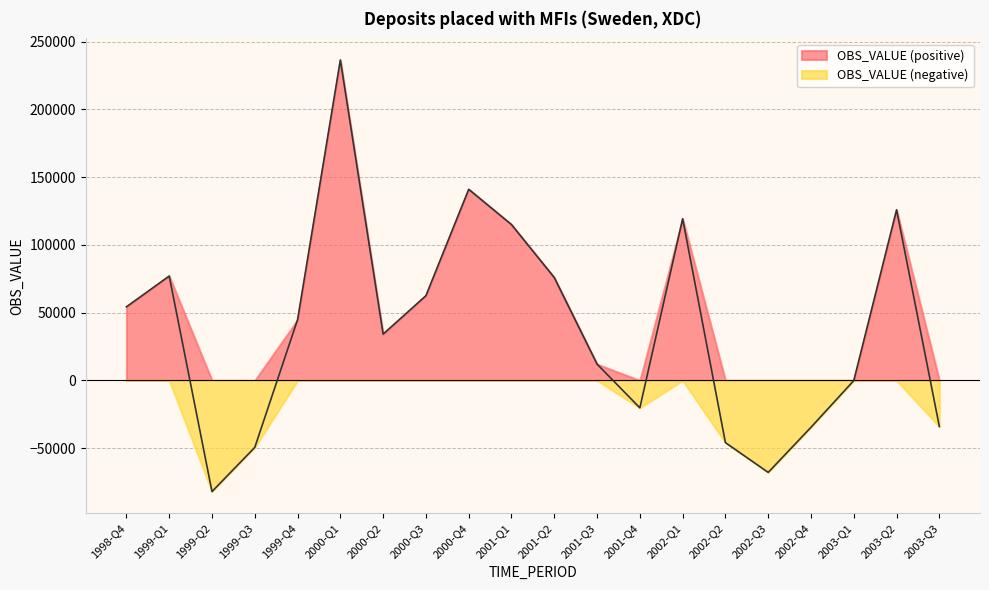

How many points are higher than both their immediate neighbors (excluding endpoints)?

5